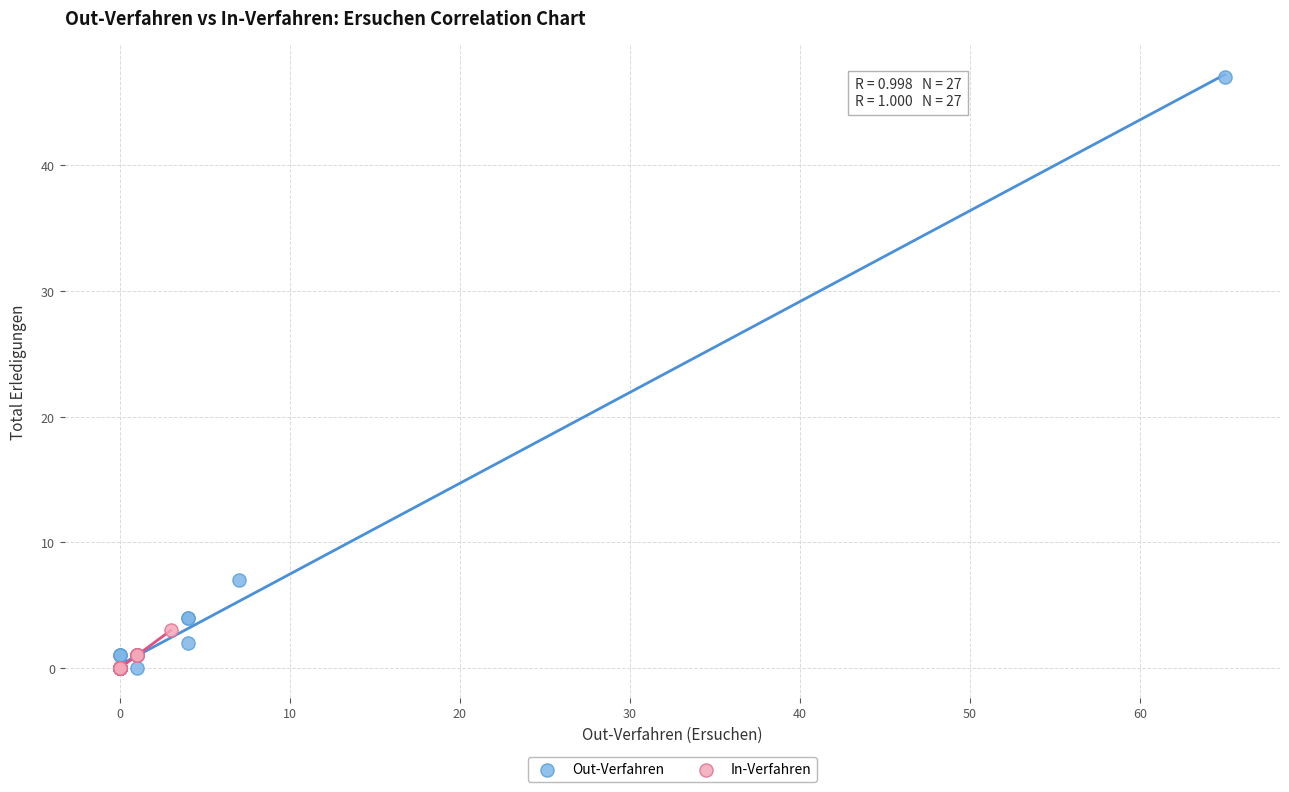

Which series has the widest spread of Y values?

Out-Verfahren